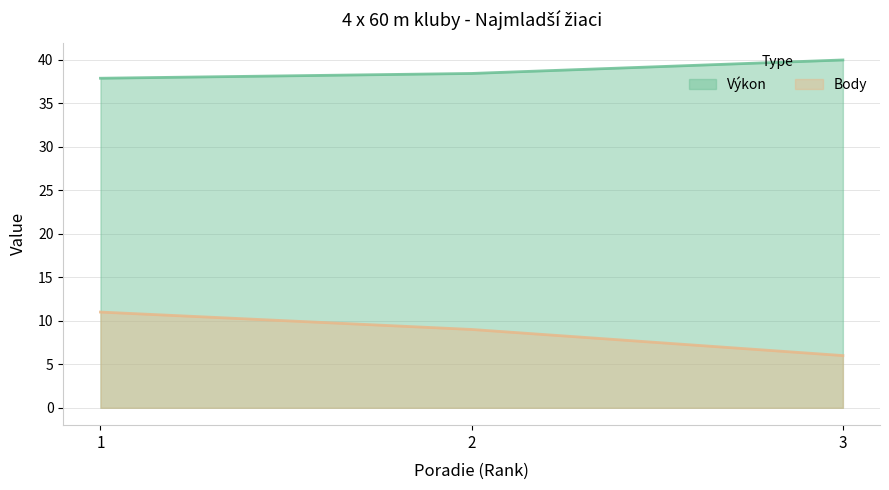

Which series has the widest spread of values?

Body